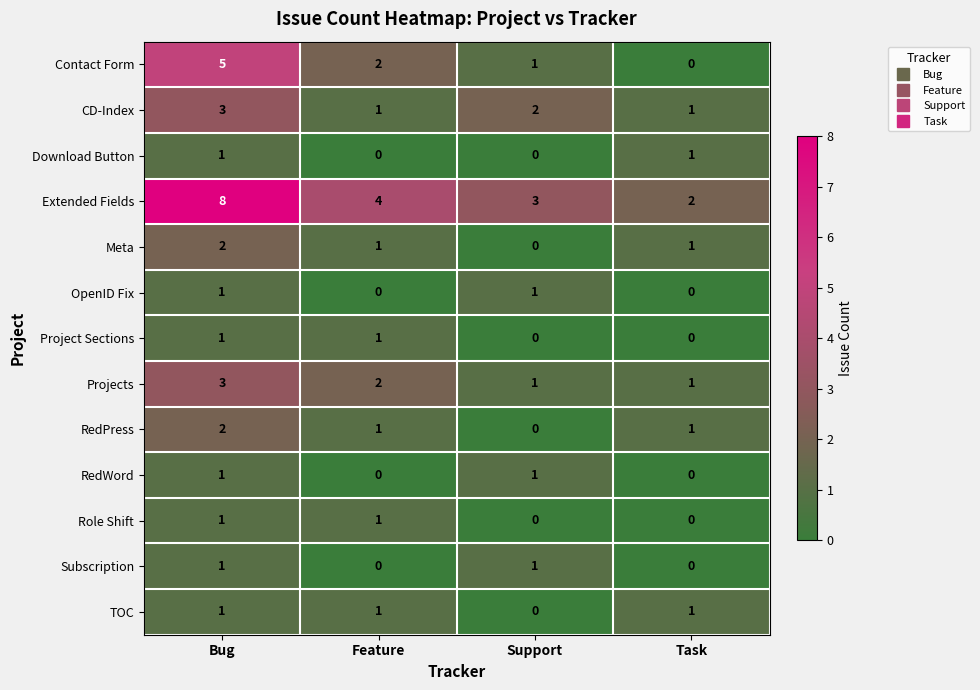

How many Contact Form values are between 1 and 5?

3